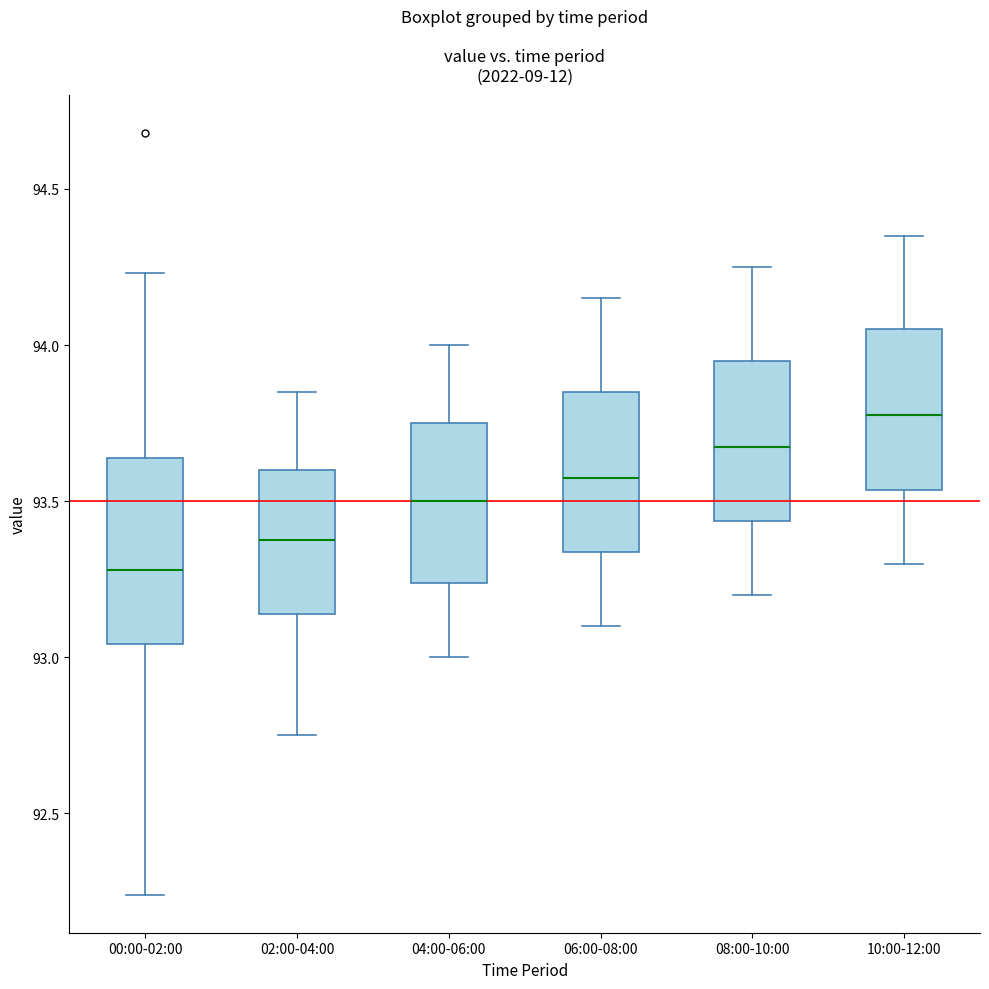

Which box has the lowest median line?

00:00-02:00